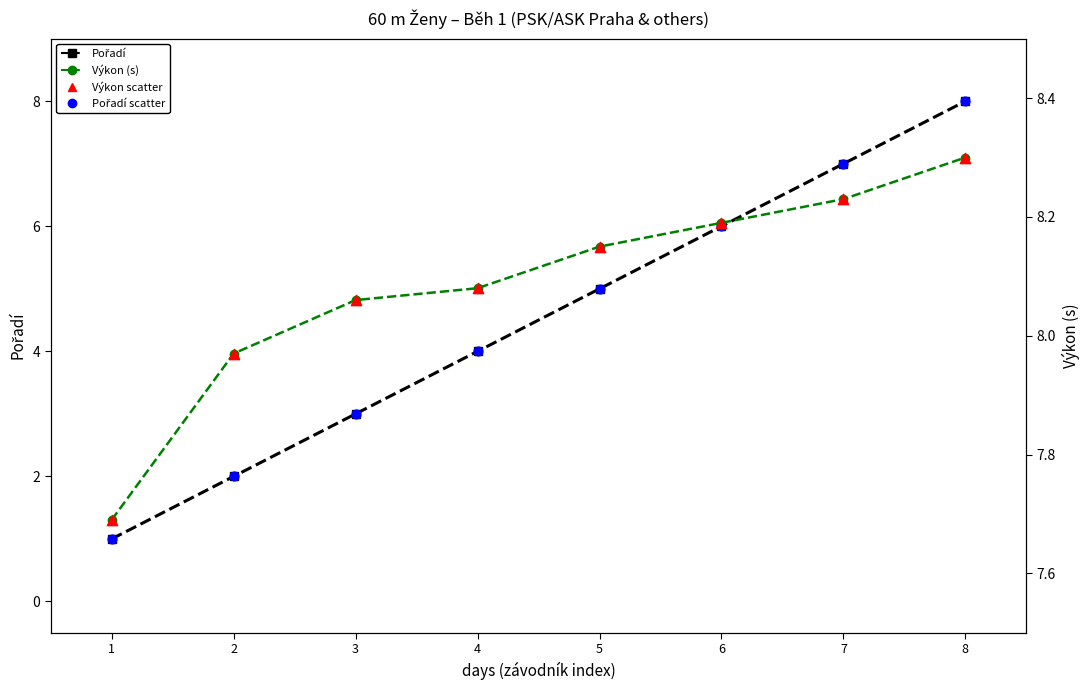

At how many categories does at least one series exceed 7?

8